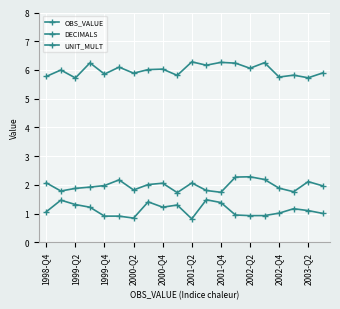

What is the highest value of the DECIMALS series?

2.3